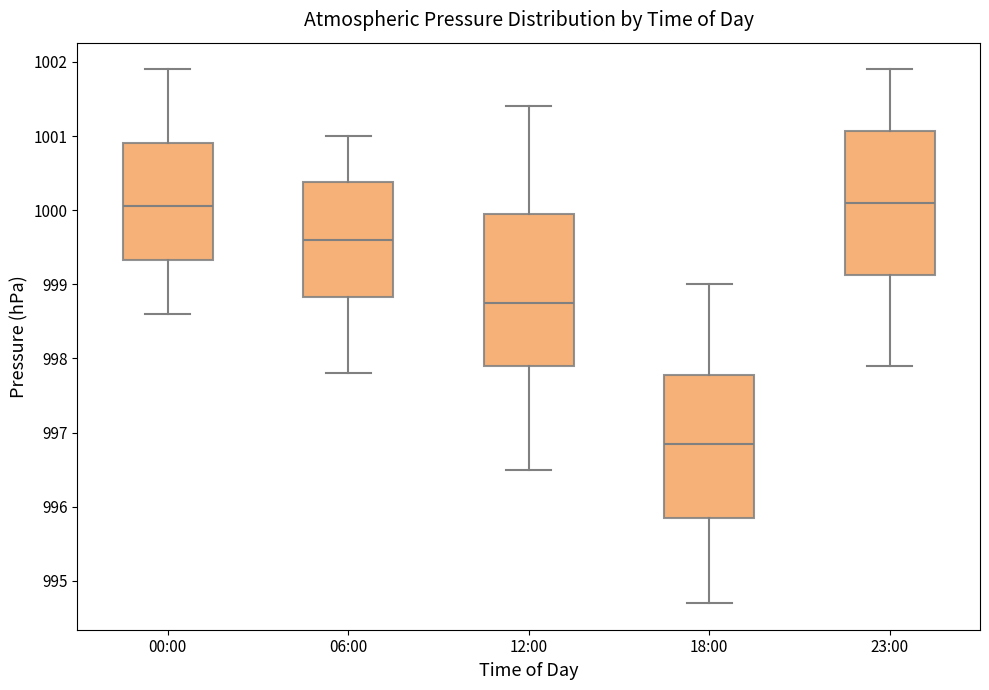

Which box is the tallest, from its lower edge to its upper edge?

12:00